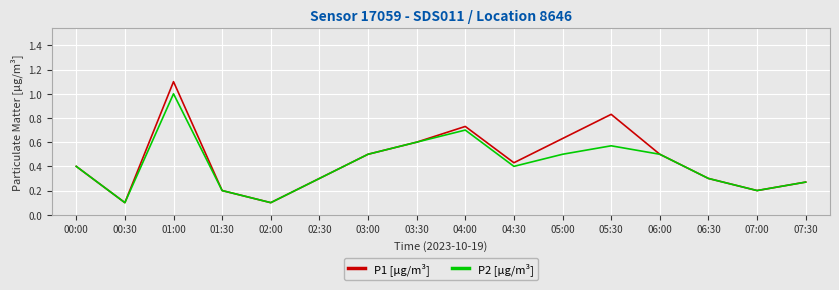

At 05:00, list the series in order from smallest to largest.

P2 [µg/m³], P1 [µg/m³]